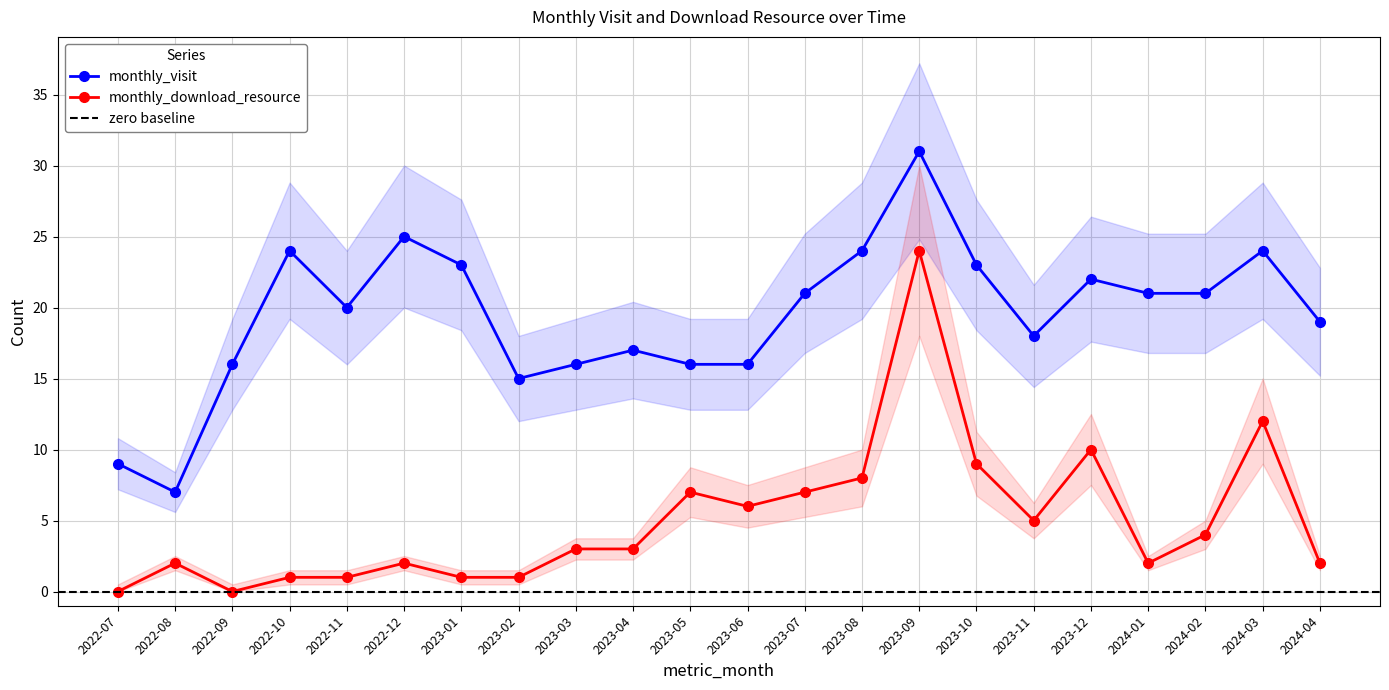

Reading left to right, what are all the values shown in this chart?

monthly_visit: 9	7	16	24	20	25	23	15	16	17	16	16	21	24	31	23	18	22	21	21	24	19
monthly_download_resource: 0	2	0	1	1	2	1	1	3	3	7	6	7	8	24	9	5	10	2	4	12	2